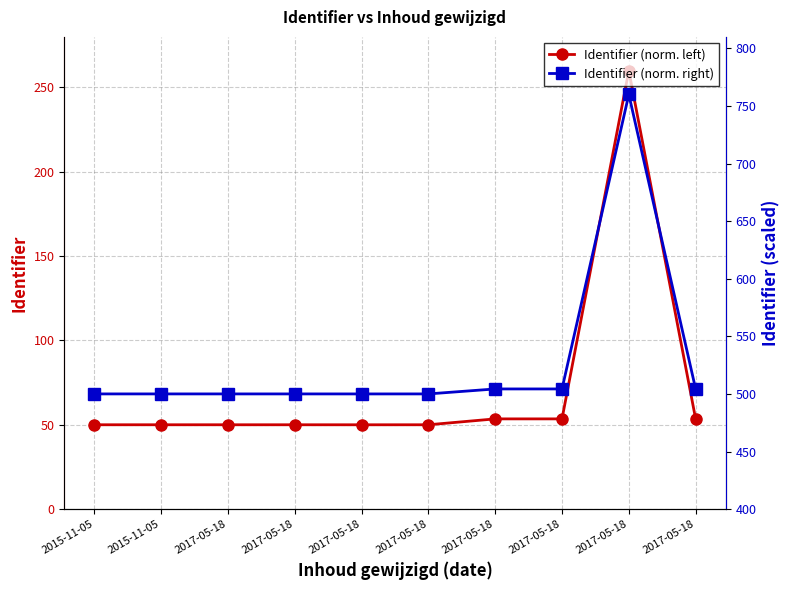

How many lines are shown in the chart?

2